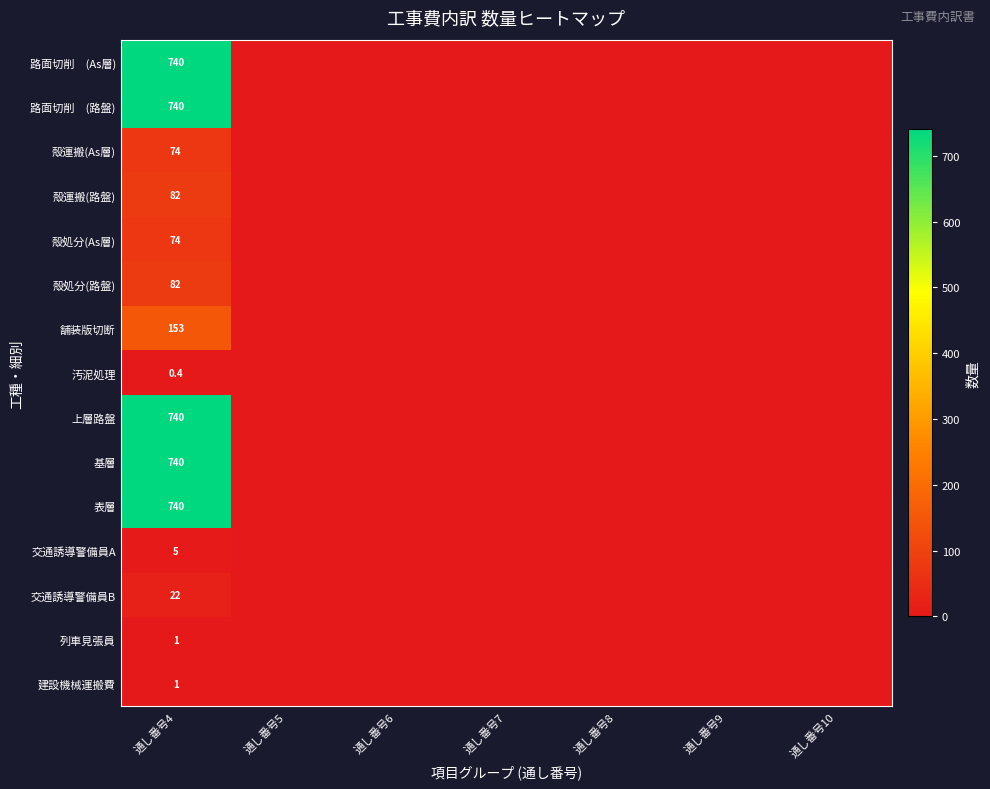

True or false: 建設機械運搬費 has a value of 1.7 at 通し番号4.

False